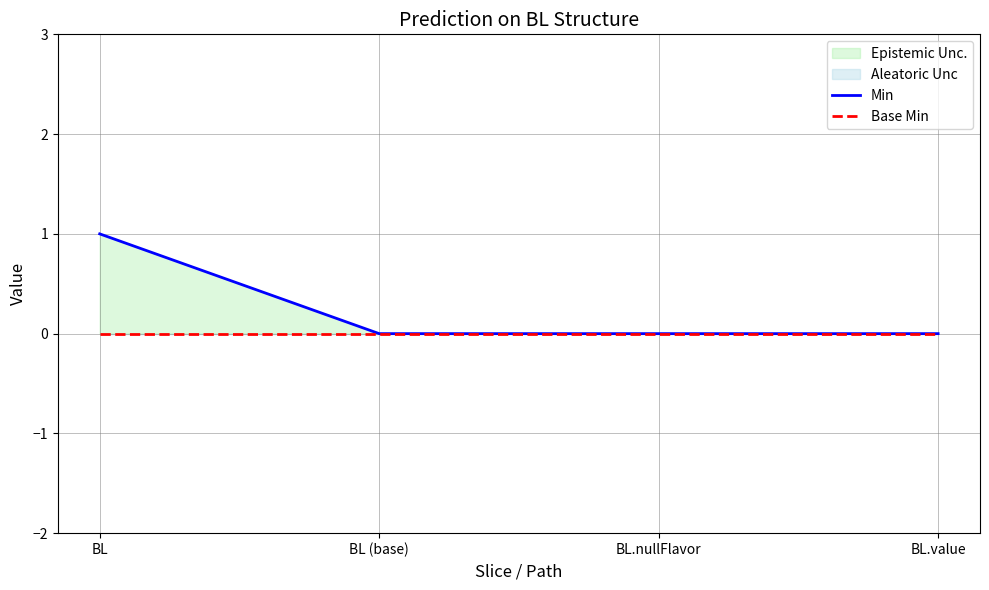

Reading left to right, extract all data points from this chart.

Min: 1	0	0	0
Base Min: 0	0	0	0